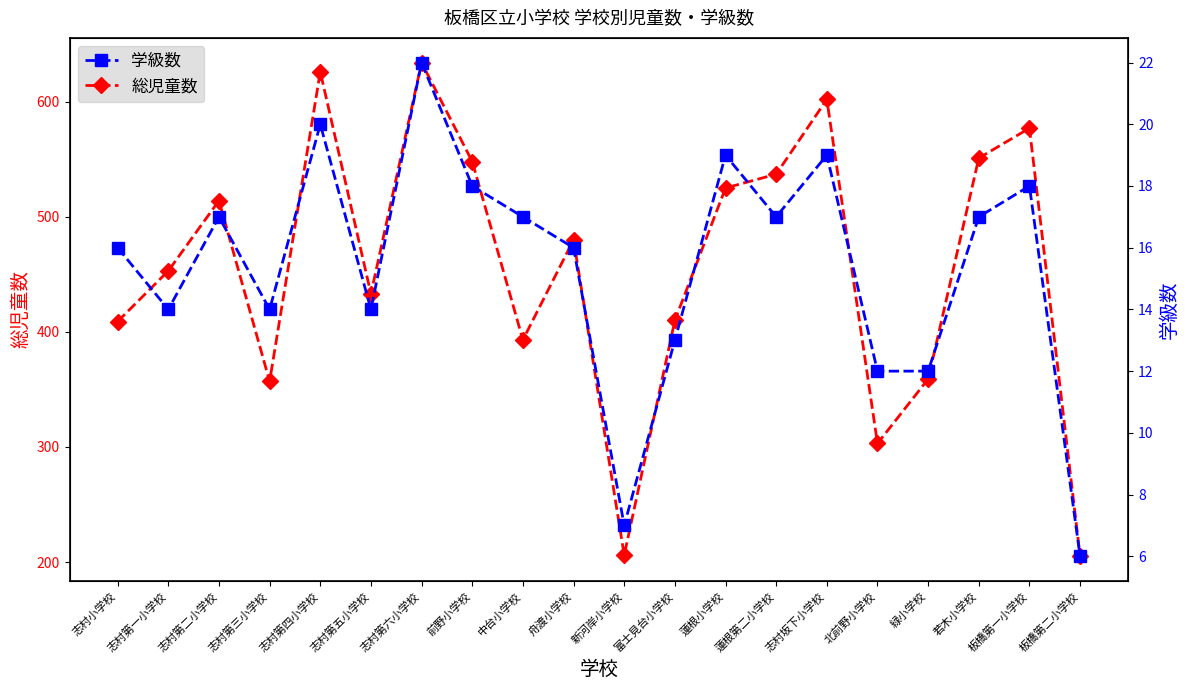

True or false: 総児童数 and 学級数 intersect in this chart.

False